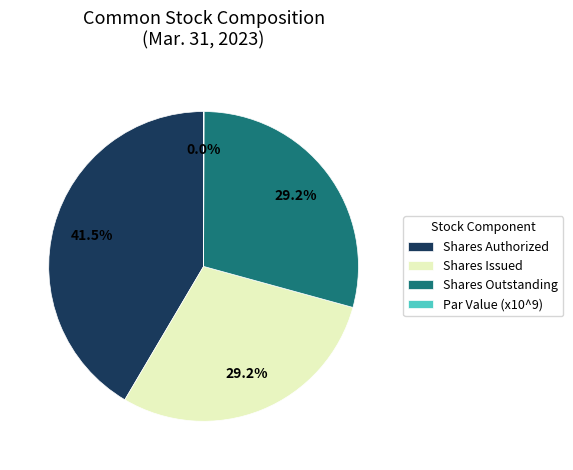

Which category has the biggest portion of the pie?

Shares Authorized